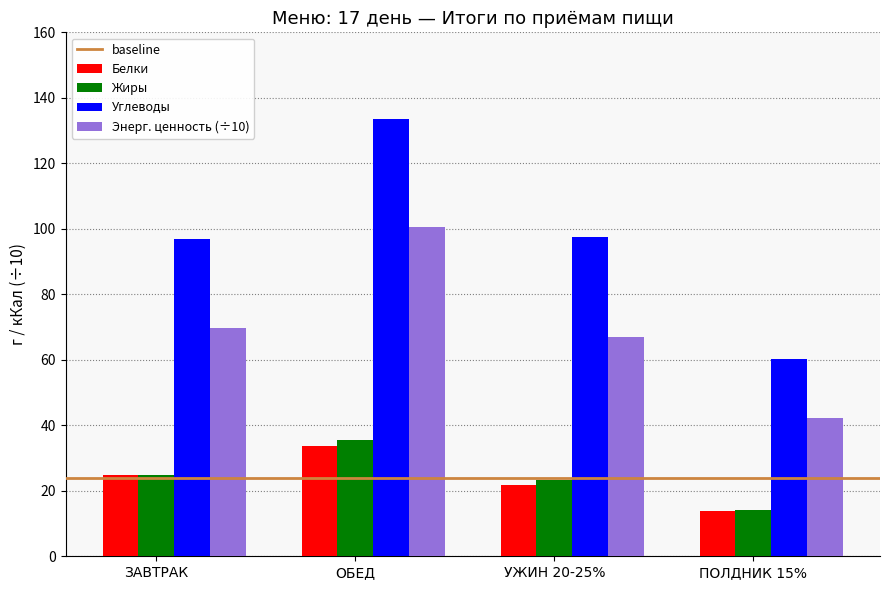

What is the difference between the highest and lowest values at ОБЕД?

99.8